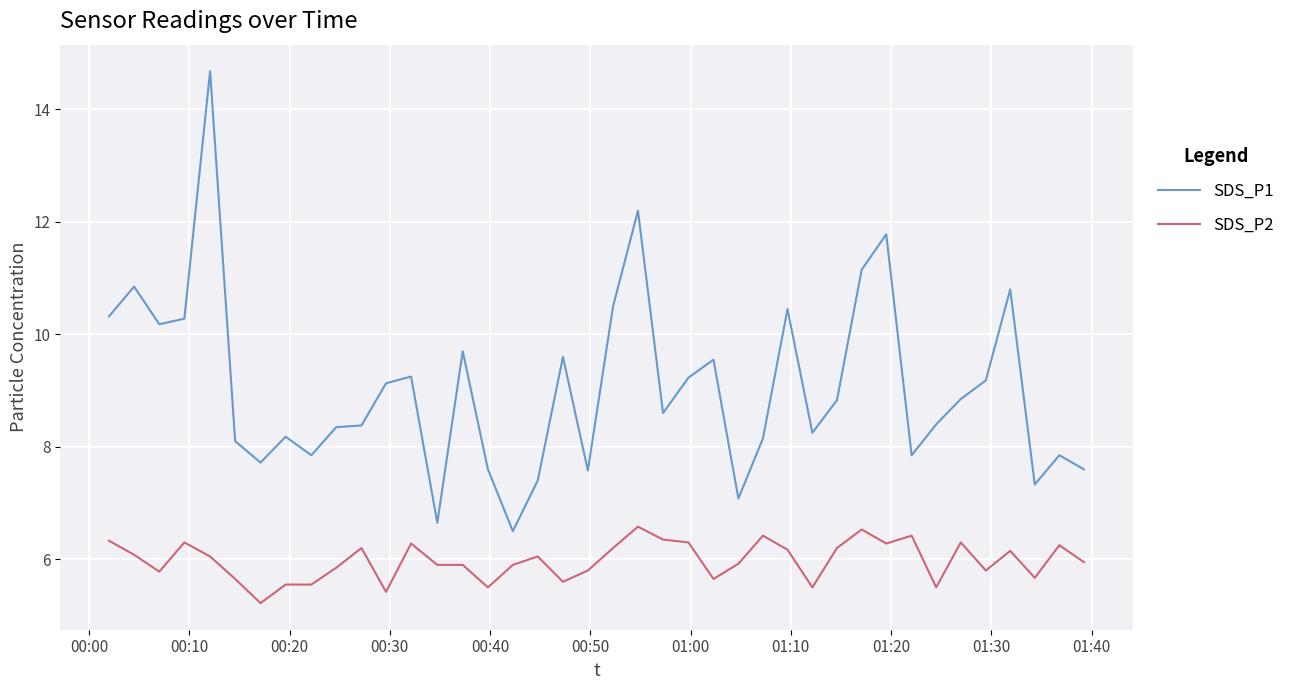

What is the maximum value shown in the chart?

14.7